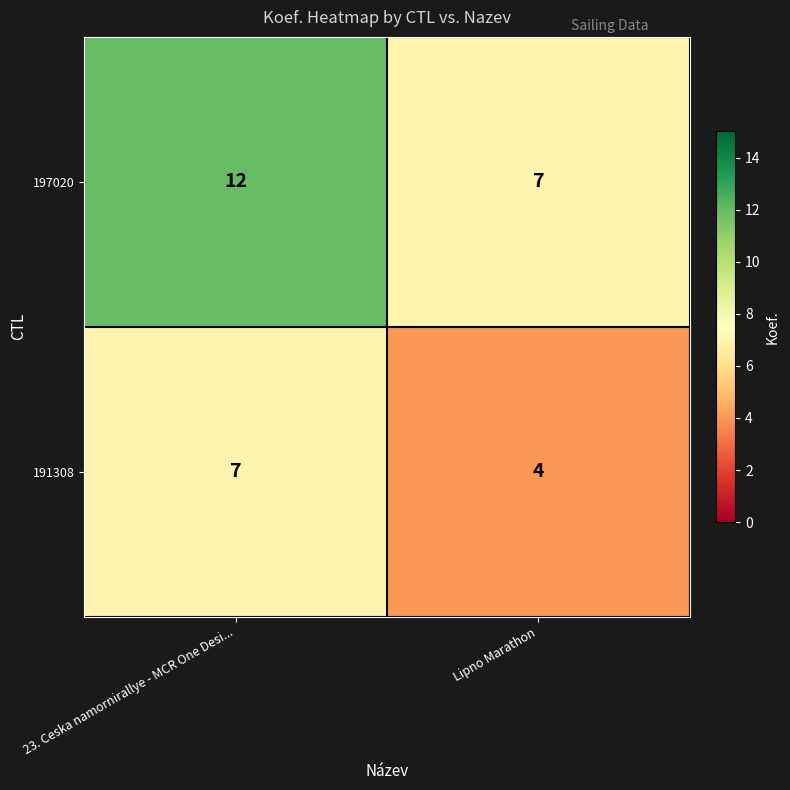

Between 23. Ceska namornirallye - MCR One Desi... and Lipno Marathon, which series saw the biggest shift?

197020